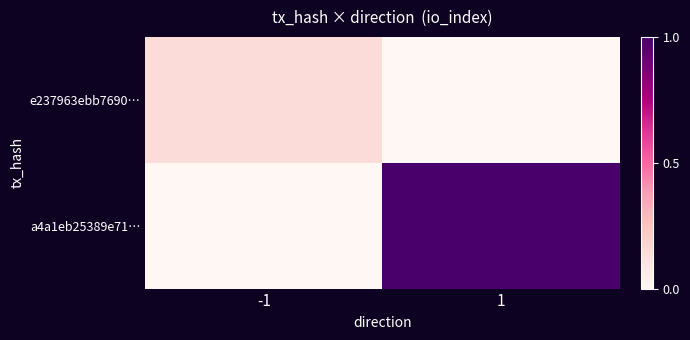

Which series has the largest range (max minus min)?

a4a1eb25389e71…